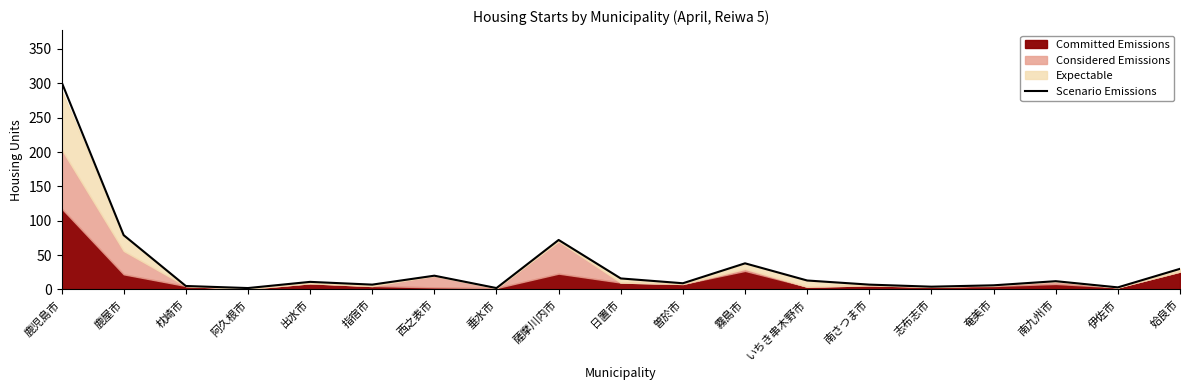

Reading right to left, what are all the values shown in this chart?

姶良市=30	伊佐市=3	南九州市=12	奄美市=6	志布志市=4	南さつま市=7	いちき串木野市=13	霧島市=38	曽於市=9	日置市=16	薩摩川内市=72	垂水市=2	西之表市=20	指宿市=7	出水市=11	阿久根市=2	枕崎市=5	鹿屋市=79	鹿児島市=302